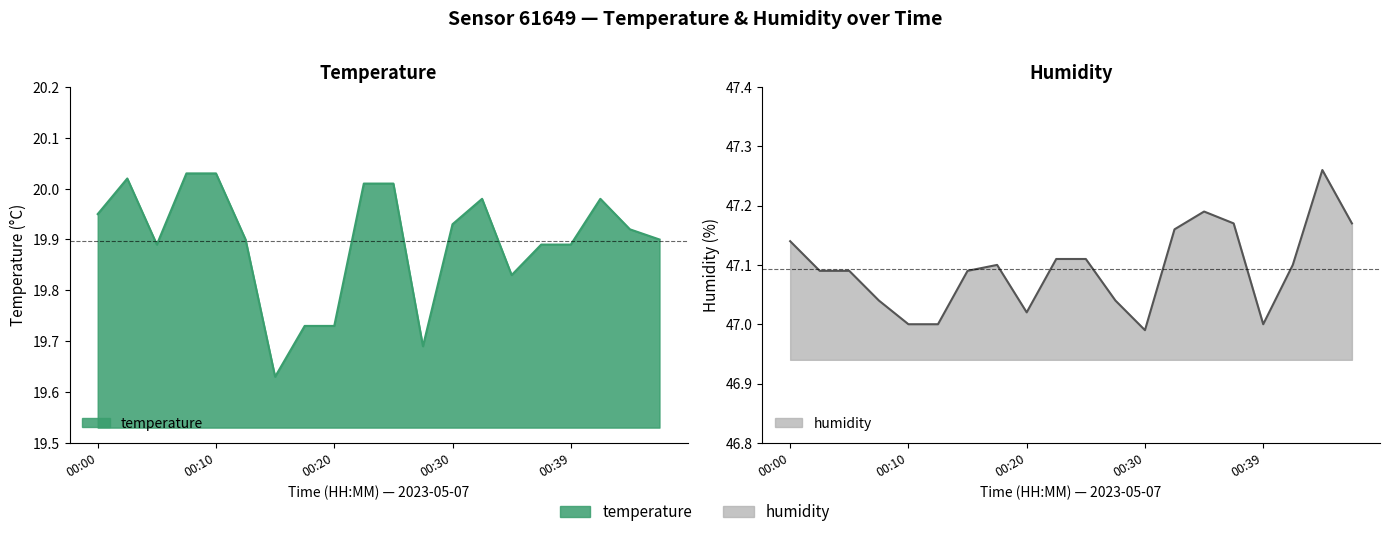

Between 00:00 and 00:03, which series saw the biggest shift?

temperature